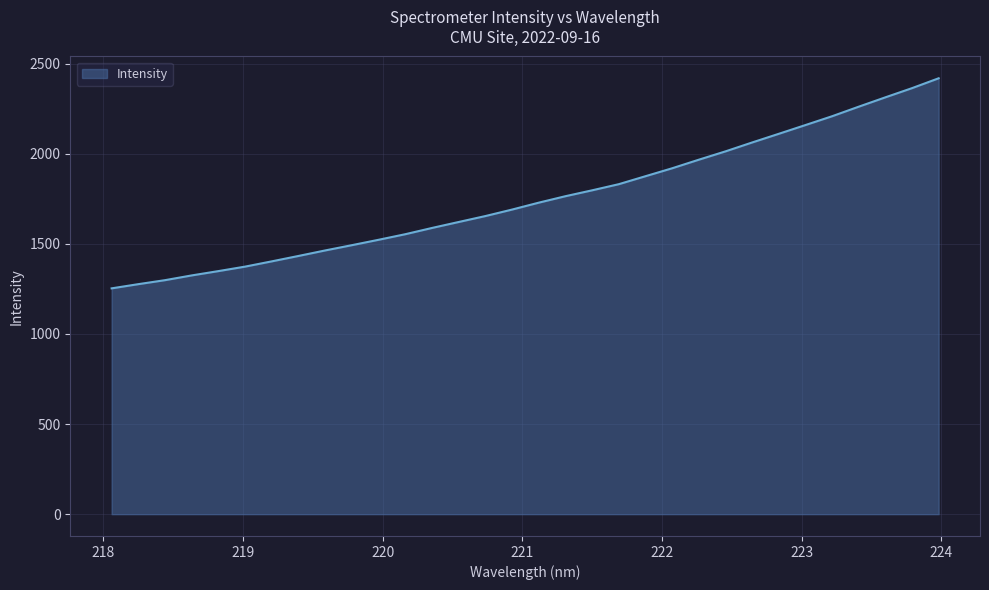

What is the greatest value displayed?

2418.6